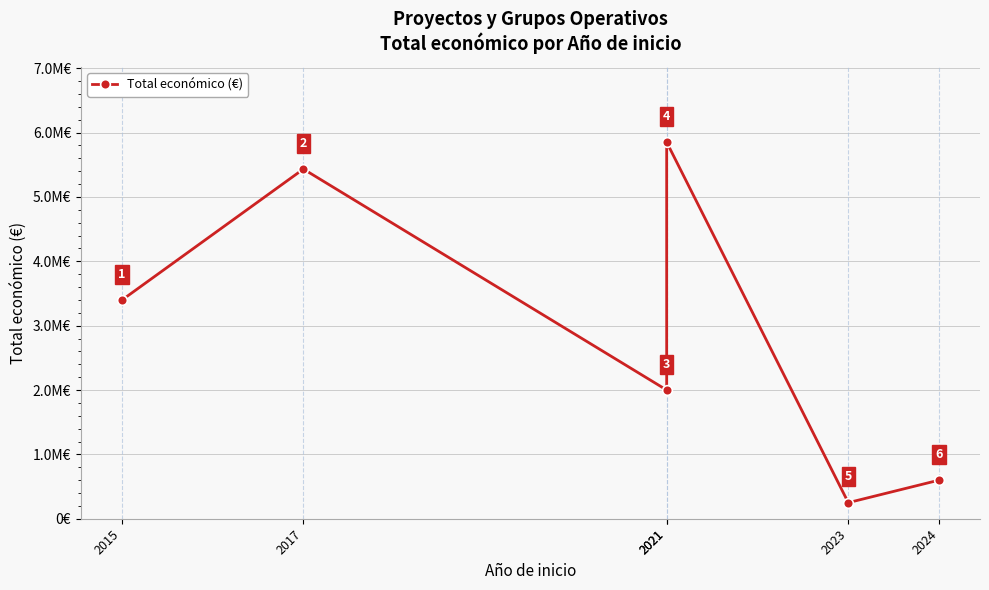

At which label does the data first exceed 3395986?

2017